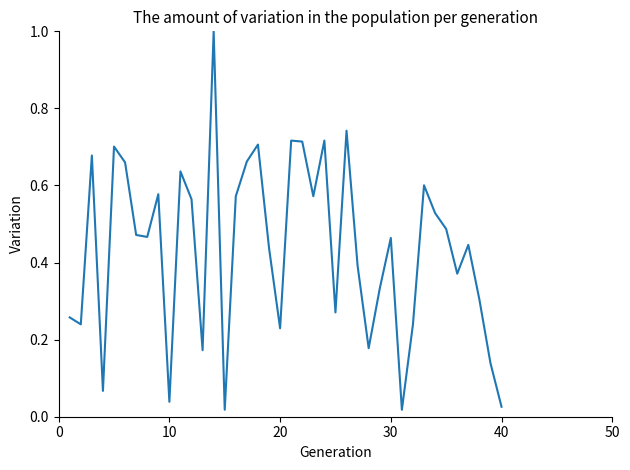

What is the difference between the maximum and minimum values?

1.0